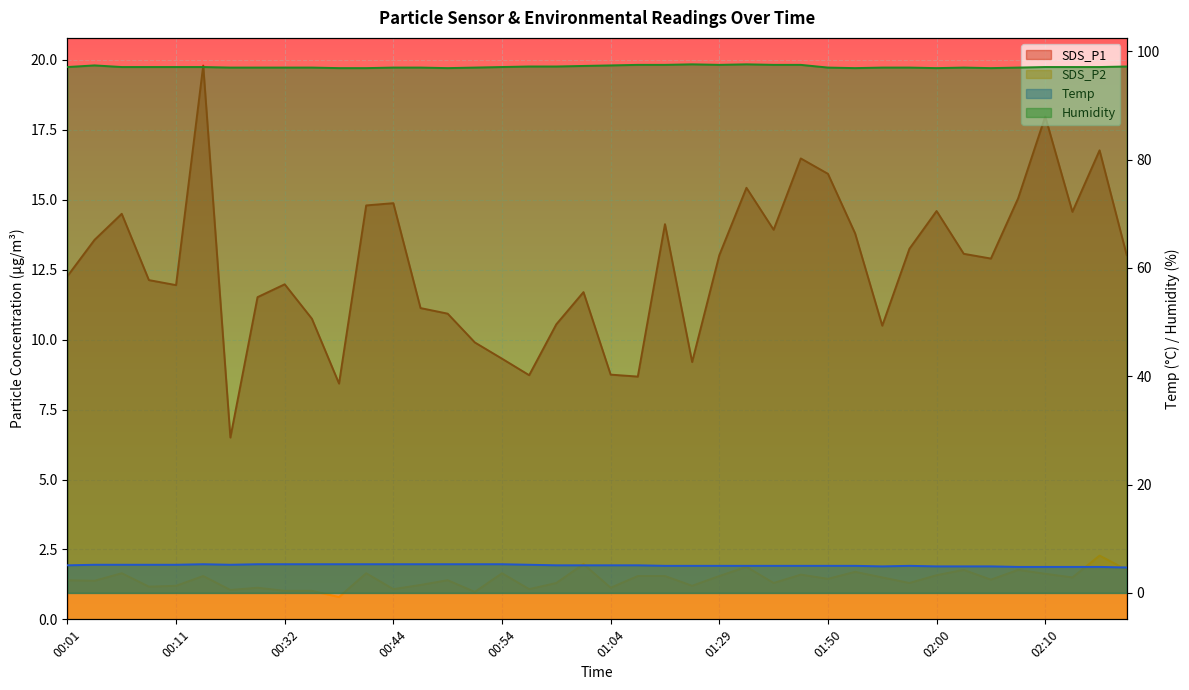

What is the label of the 1st point from the right?

02:23